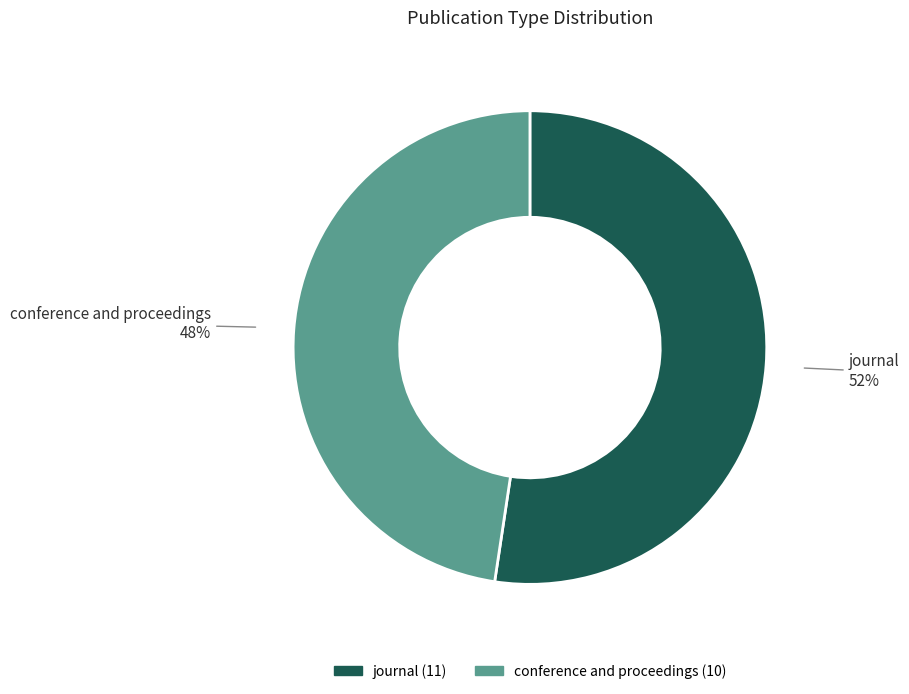

How many segments does this pie chart have?

2